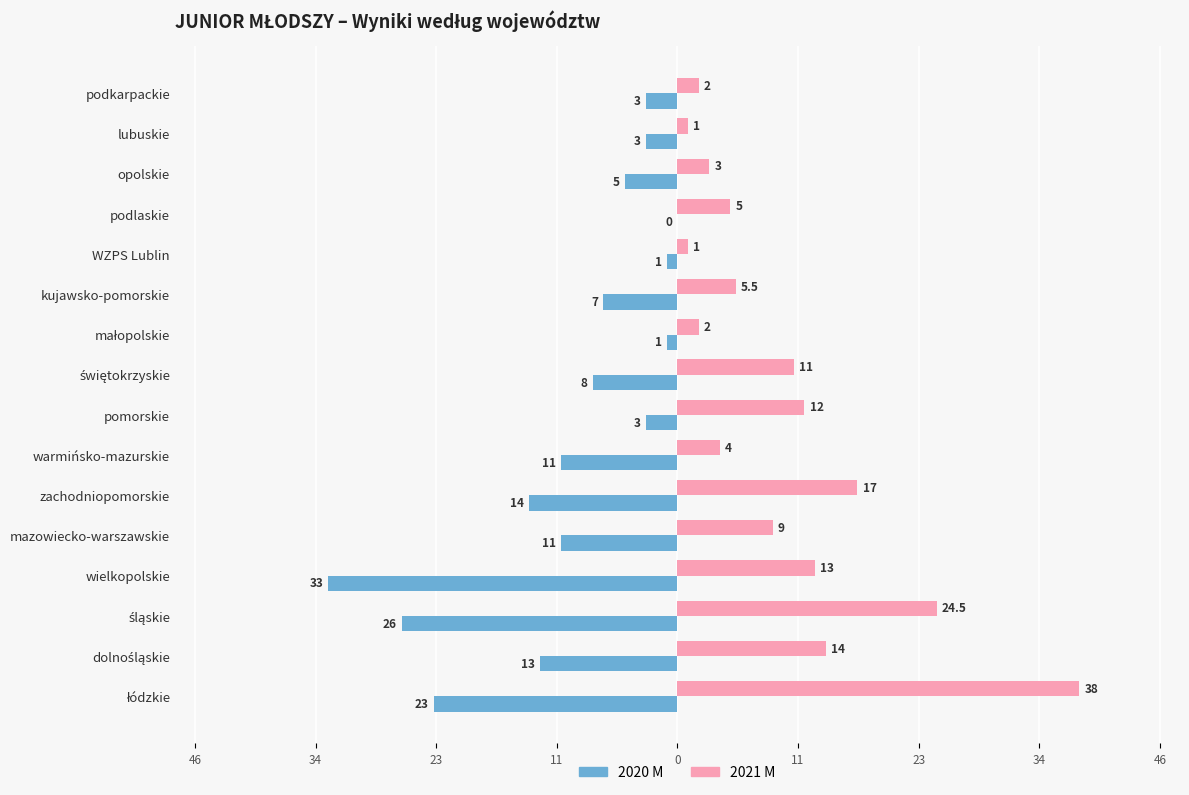

What are all the series names shown in the legend?

2020 M, 2021 M